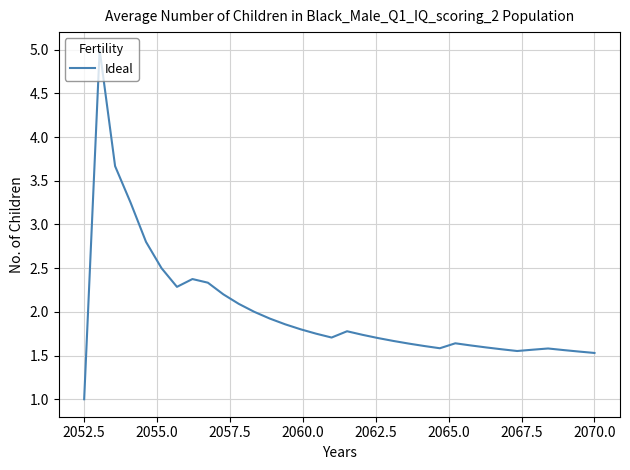

What is the smallest value displayed?

1.0